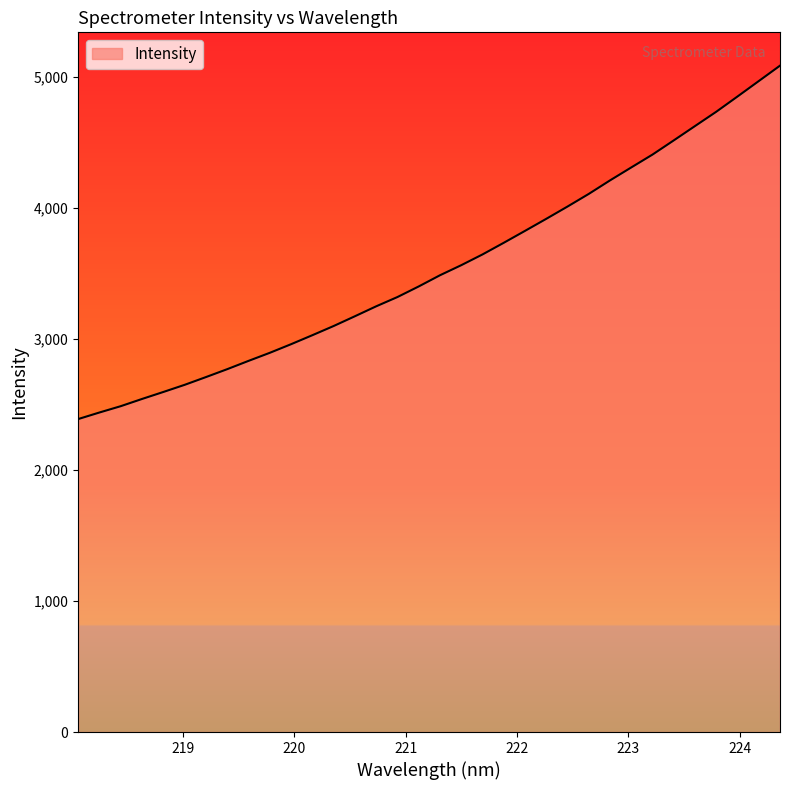

What is the difference between the maximum and minimum values?

2698.7